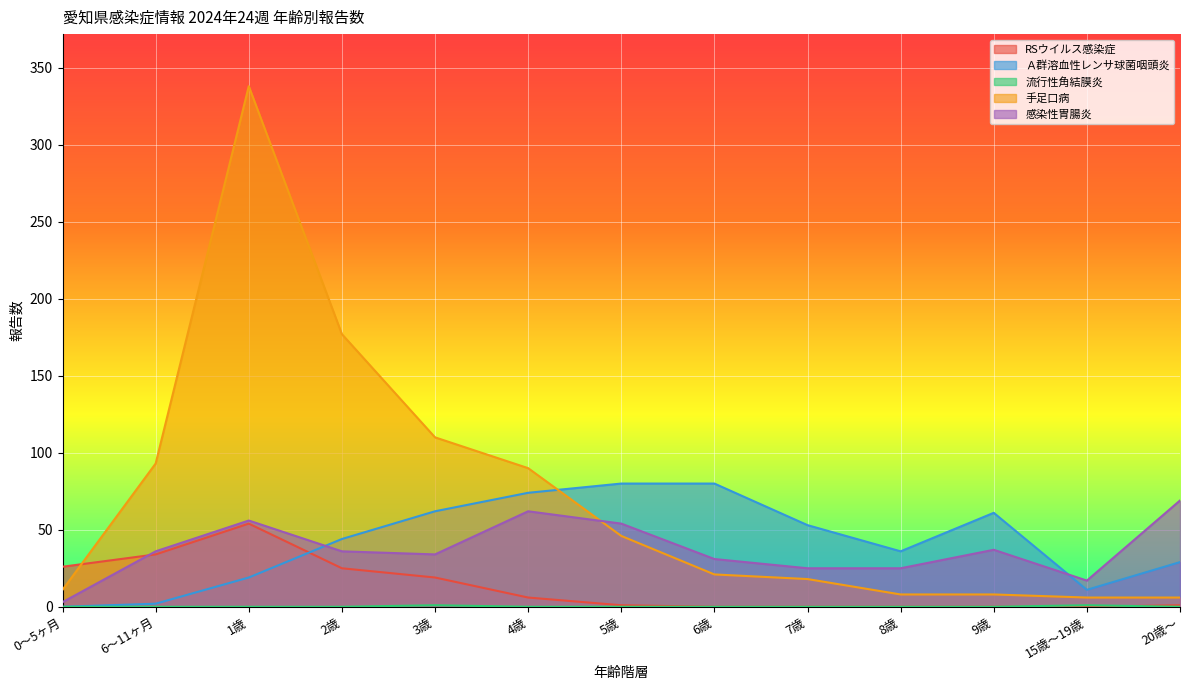

Reading left to right, what are all the values shown in this chart?

RSウイルス感染症: 0～5ヶ月=26	6～11ヶ月=34	1歳=54	2歳=25	3歳=19	4歳=6	5歳=1	6歳=0	7歳=0	8歳=0	9歳=0	15歳～19歳=0	20歳～=1
Ａ群溶血性レンサ球菌咽頭炎: 0～5ヶ月=0	6～11ヶ月=2	1歳=19	2歳=44	3歳=62	4歳=74	5歳=80	6歳=80	7歳=53	8歳=36	9歳=61	15歳～19歳=11	20歳～=29
流行性角結膜炎: 0～5ヶ月=0	6～11ヶ月=0	1歳=0	2歳=0	3歳=1	4歳=0	5歳=0	6歳=0	7歳=0	8歳=0	9歳=0	15歳～19歳=1	20歳～=0
手足口病: 0～5ヶ月=11	6～11ヶ月=93	1歳=338	2歳=177	3歳=110	4歳=90	5歳=46	6歳=21	7歳=18	8歳=8	9歳=8	15歳～19歳=6	20歳～=6
感染性胃腸炎: 0～5ヶ月=3	6～11ヶ月=36	1歳=56	2歳=36	3歳=34	4歳=62	5歳=54	6歳=31	7歳=25	8歳=25	9歳=37	15歳～19歳=17	20歳～=69